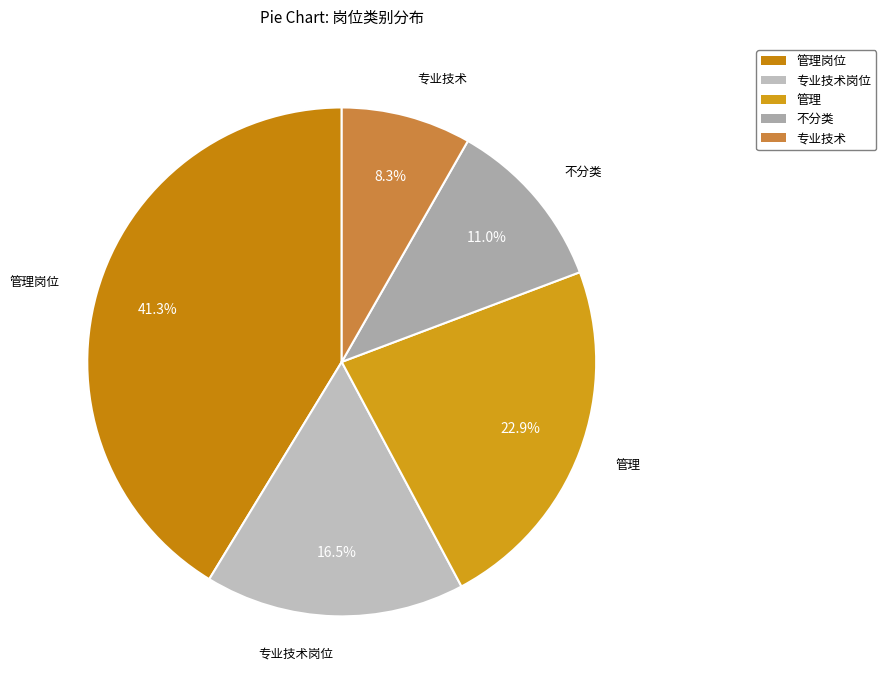

Is there a majority slice in this chart?

No